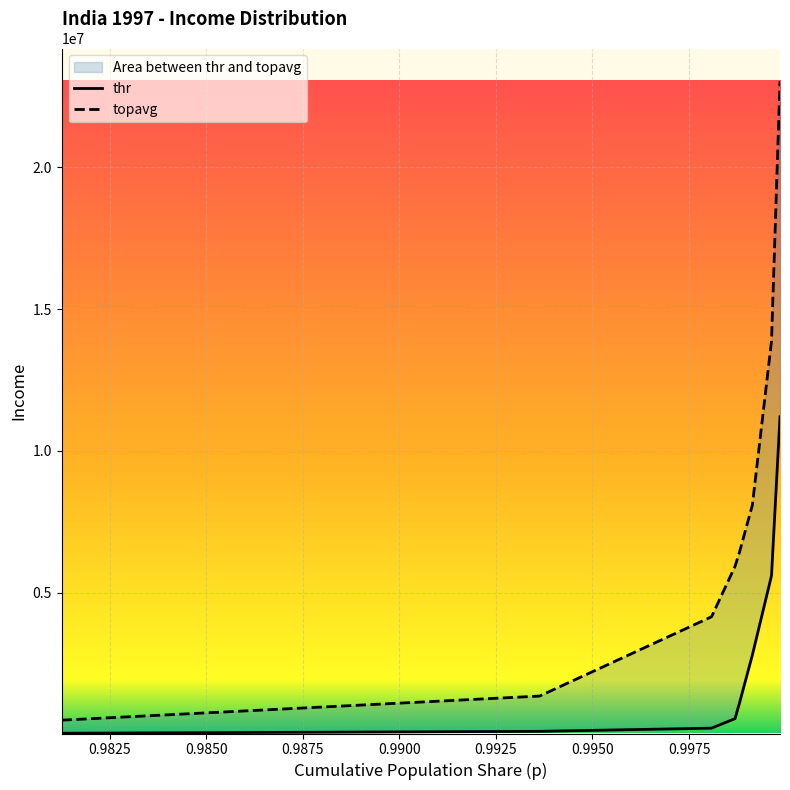

What is the approximate value of topavg at 0.9936293041514841?

1355021.2